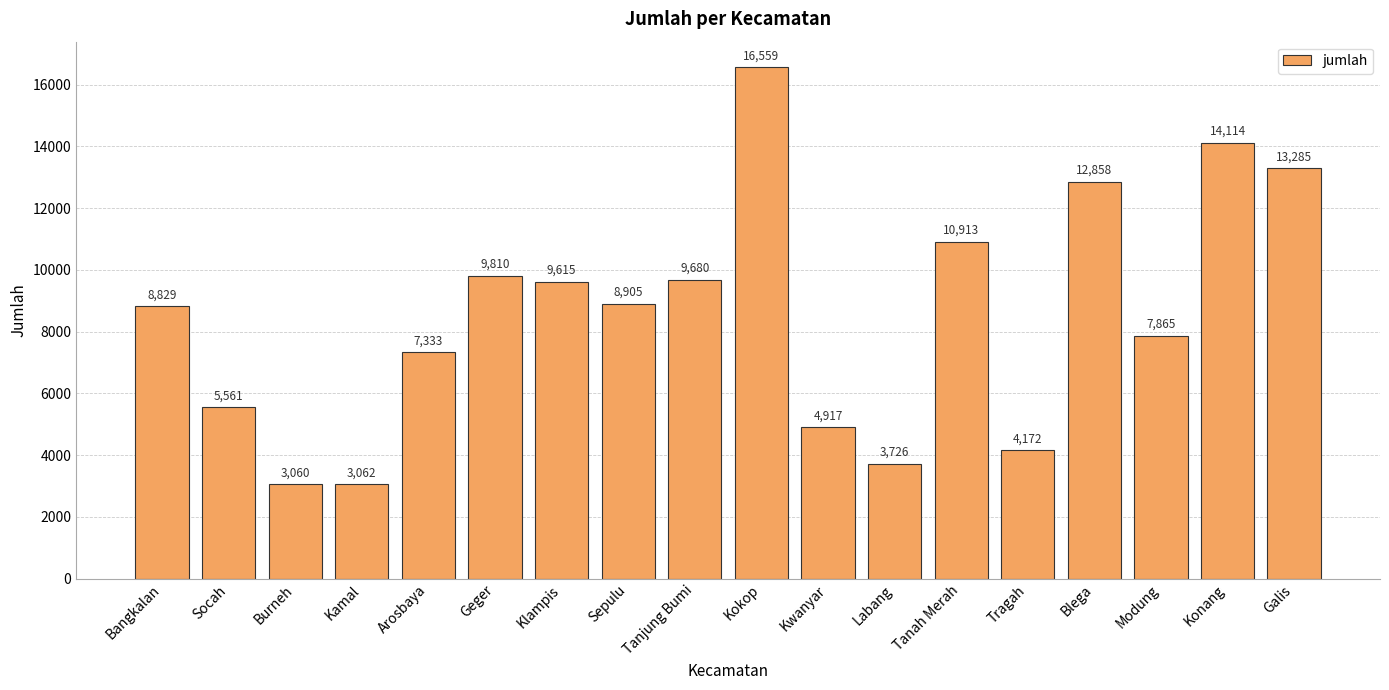

Reading right to left, list all the values displayed in this chart.

13285	14114	7865	12858	4172	10913	3726	4917	16559	9680	8905	9615	9810	7333	3062	3060	5561	8829